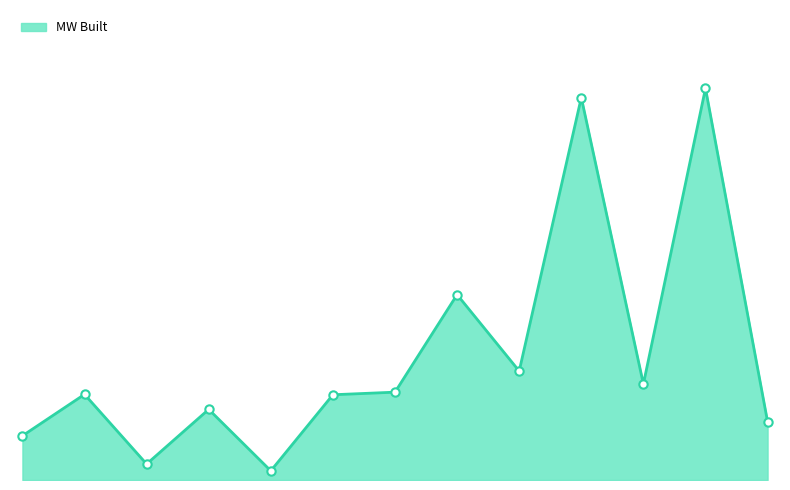

How many interior local peaks (higher than both neighbors) does the data have?

5